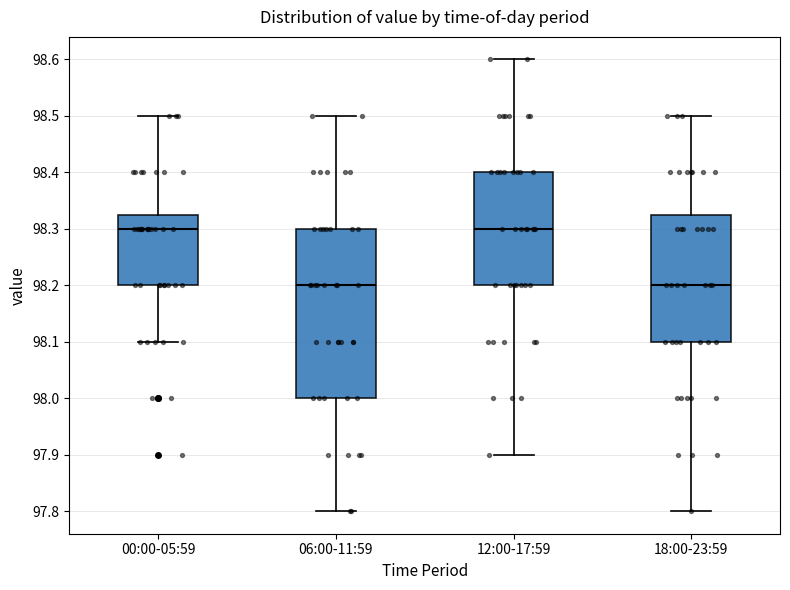

Reading left to right, transcribe this box plot: for each box, give where its median line is, the range the box spans, and where its two whiskers end, as read against the y-axis. The values are not printed on the chart, so give them approximately, as read against the axis.

00:00-05:59: median 98.30, box 98.20 to 98.33, whiskers 98.10 to 98.50
06:00-11:59: median 98.20, box 98.00 to 98.30, whiskers 97.80 to 98.50
12:00-17:59: median 98.30, box 98.20 to 98.40, whiskers 97.90 to 98.60
18:00-23:59: median 98.20, box 98.10 to 98.33, whiskers 97.80 to 98.50